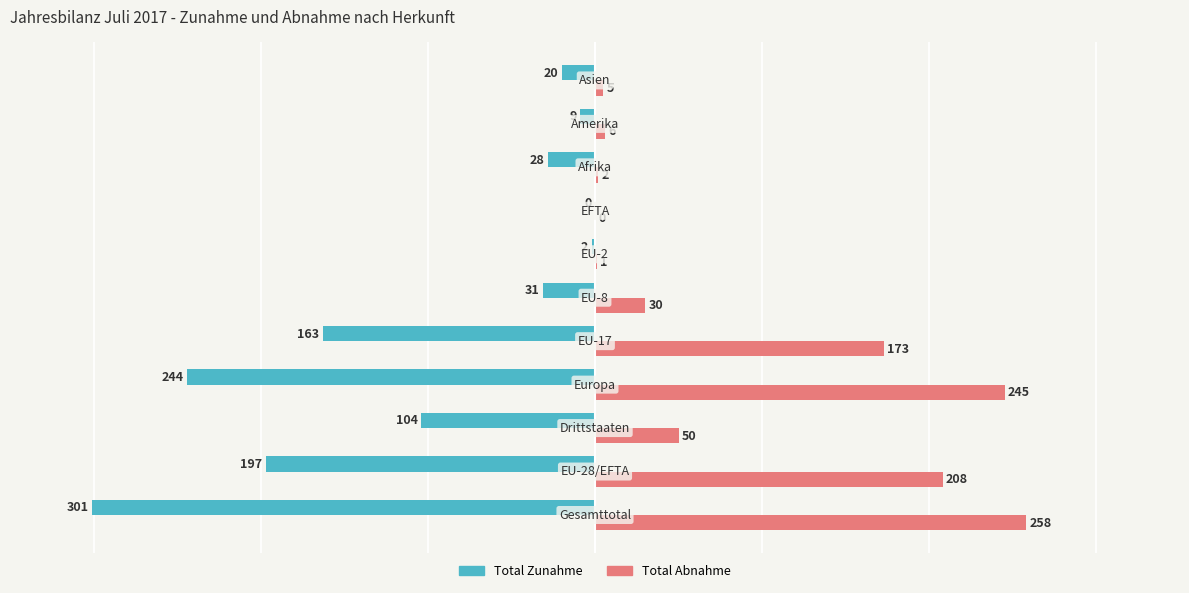

What is the sum of all Total Abnahme values?

978